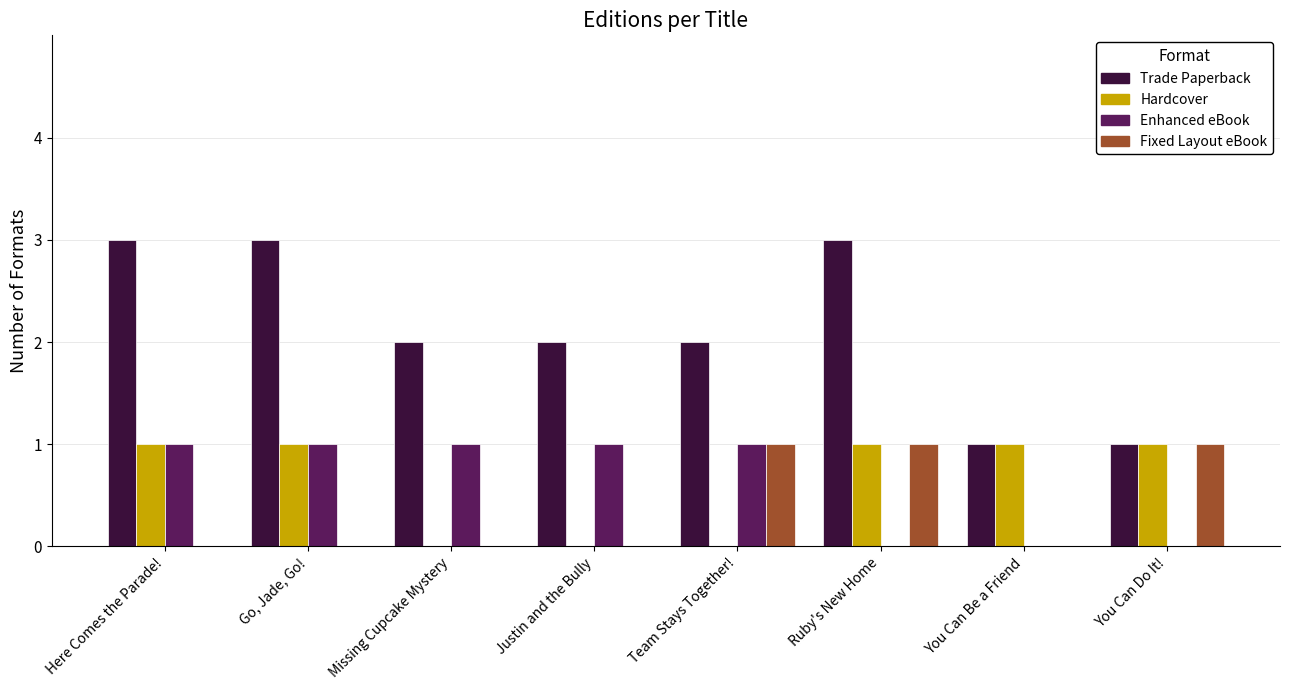

How many groups of bars are there?

8